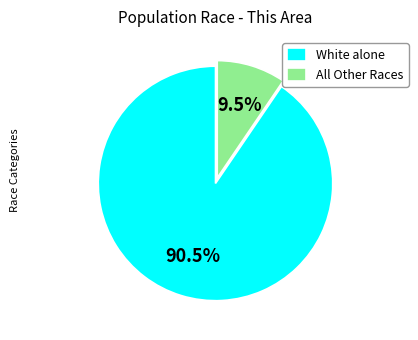

Is there any slice that represents more than half of the pie?

Yes